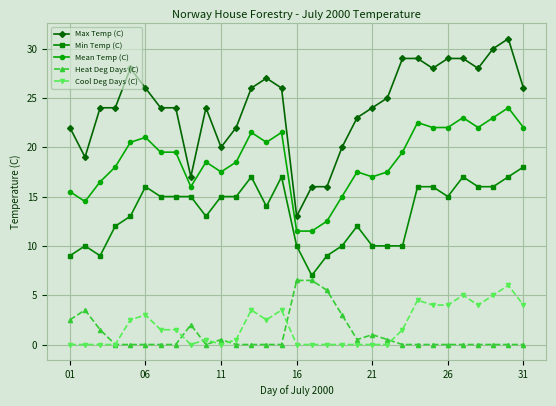

Which series has the widest spread of values?

Max Temp (C)